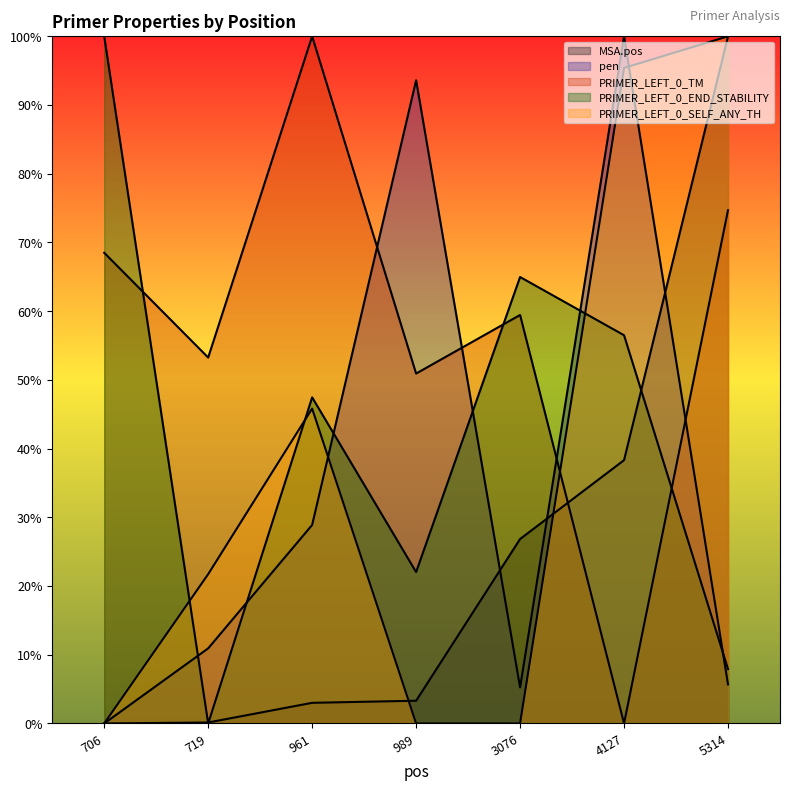

What is the value of the MSA.pos point at the 5th from the left?

0.3